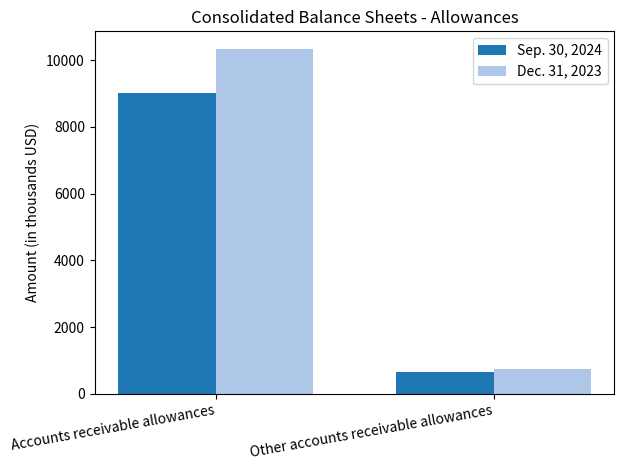

What is the sum of all Sep. 30, 2024 values?

9660